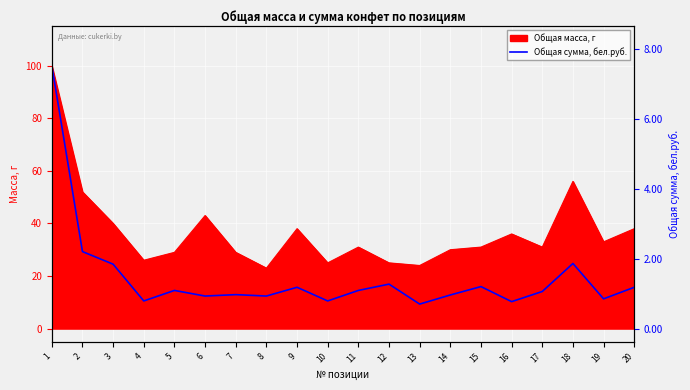

How many points are higher than both their immediate neighbors (excluding endpoints)?

6